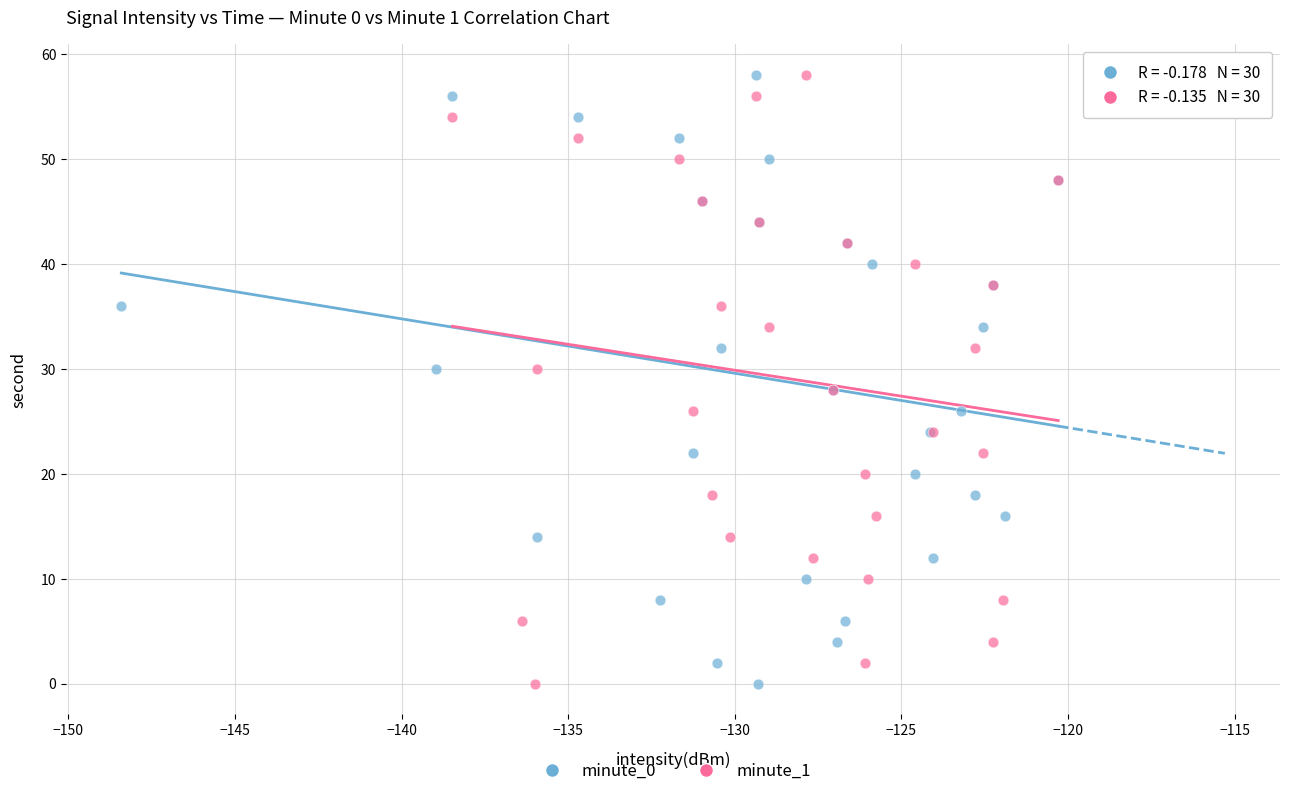

What are all the series names shown in the legend?

minute_0, minute_1